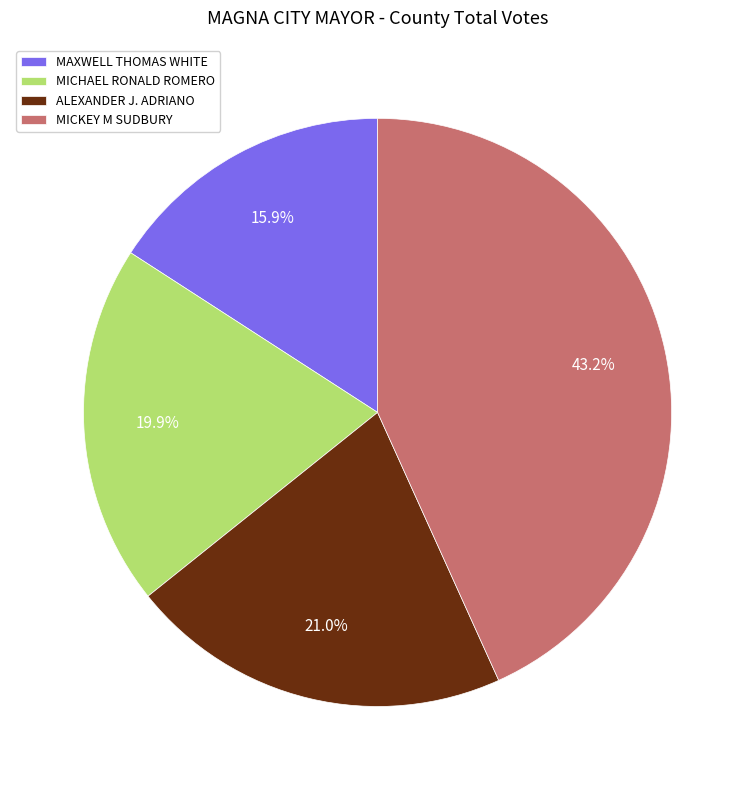

How many slices are in this pie chart?

4